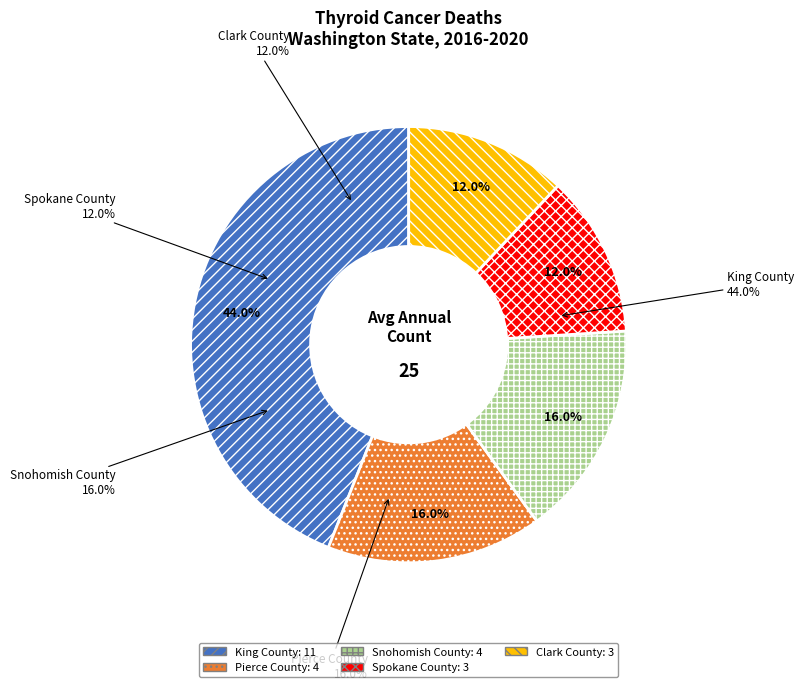

How many segments does this pie chart have?

5